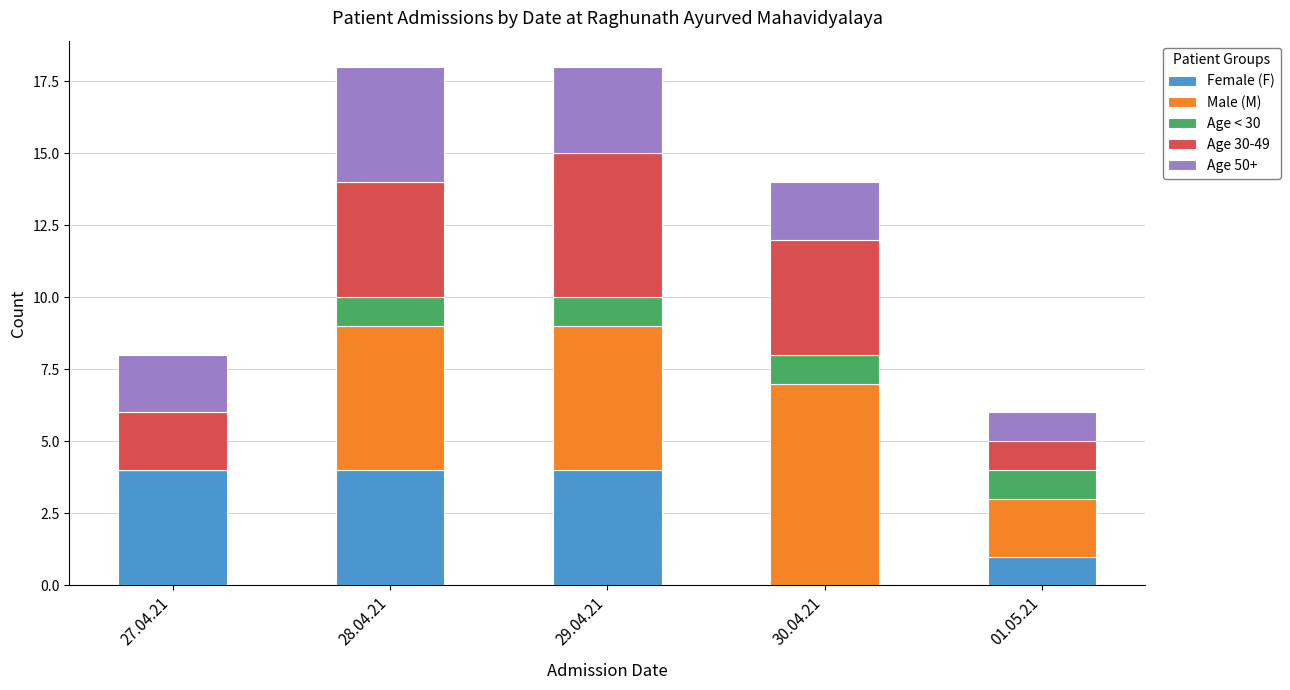

The value of Female (F) at 29.04.21 is 4. True or false?

True